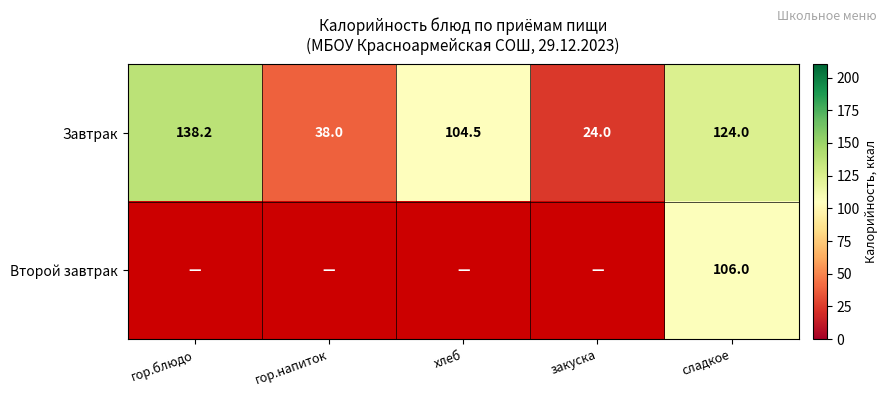

Rank the categories by Завтрак value from lowest to highest.

закуска, гор.напиток, хлеб, сладкое, гор.блюдо